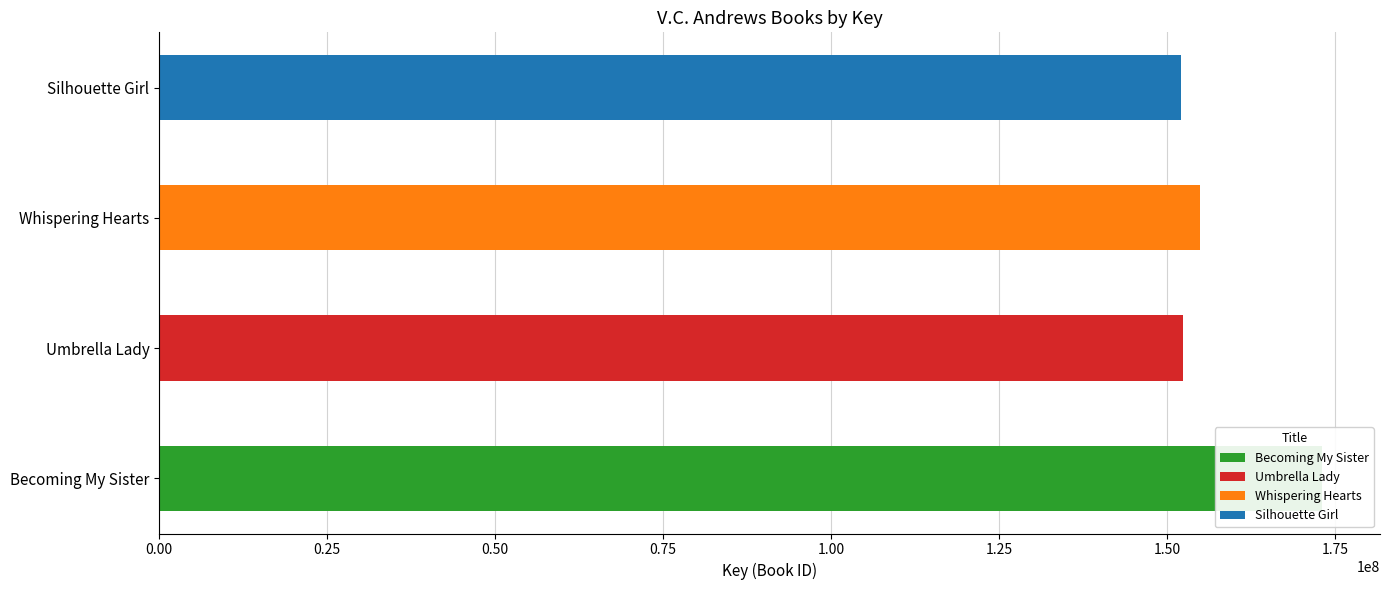

Reading left to right, transcribe all the data shown in this chart.

Becoming My Sister=173069466	Umbrella Lady=152411970	Whispering Hearts=154955657	Silhouette Girl=152112362